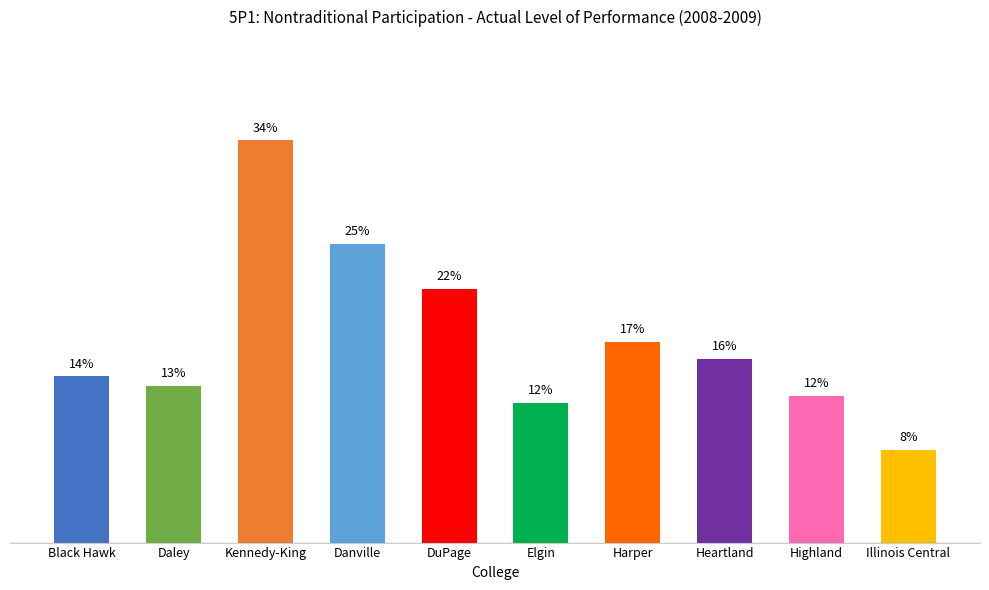

Are the bars horizontal?

No